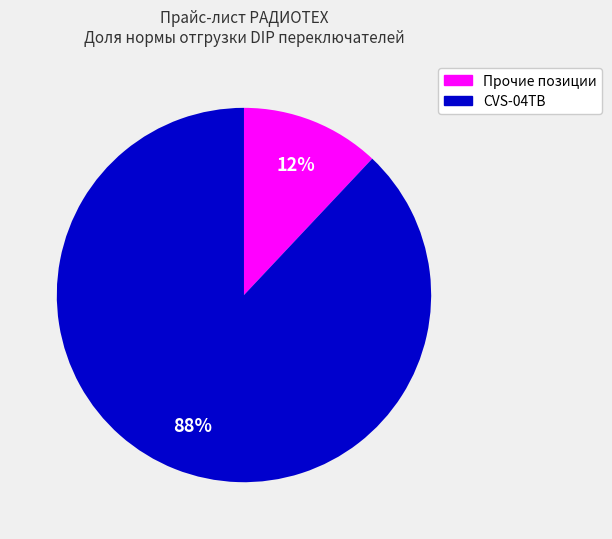

To the nearest percent, what is the average slice percentage?

50%